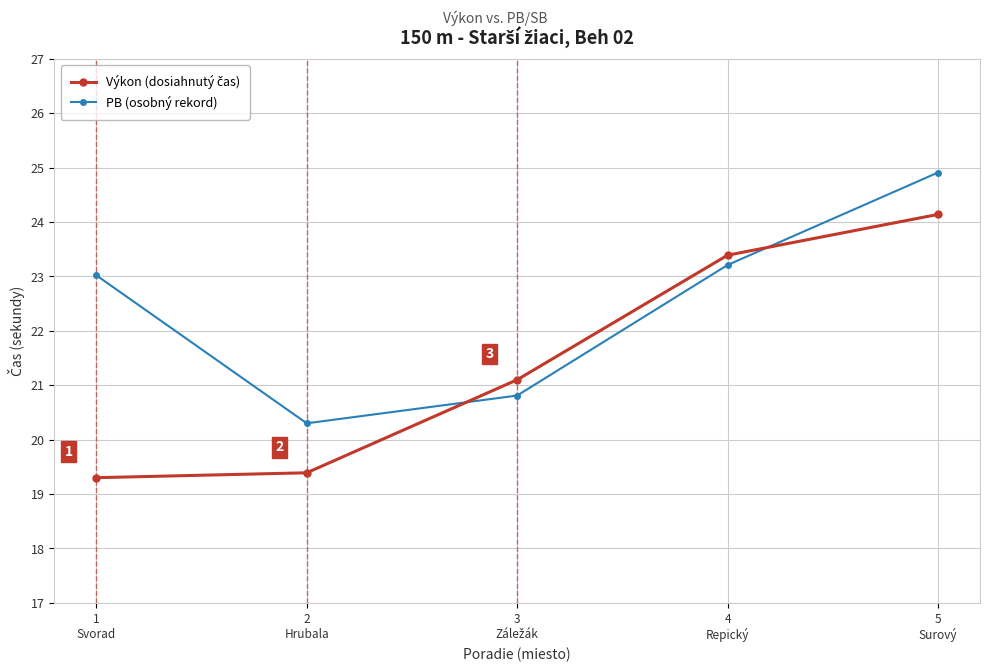

Which series has the largest total across all categories?

PB (osobný rekord)